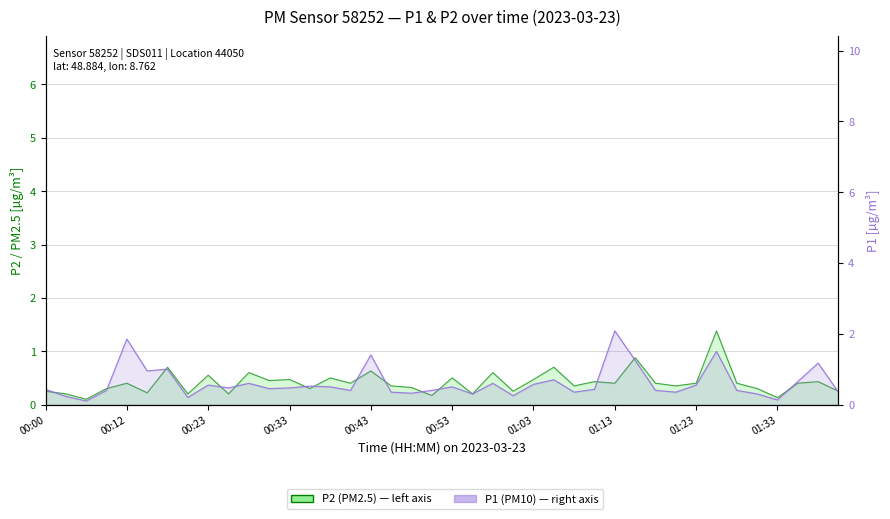

What position from the right is 29?

11